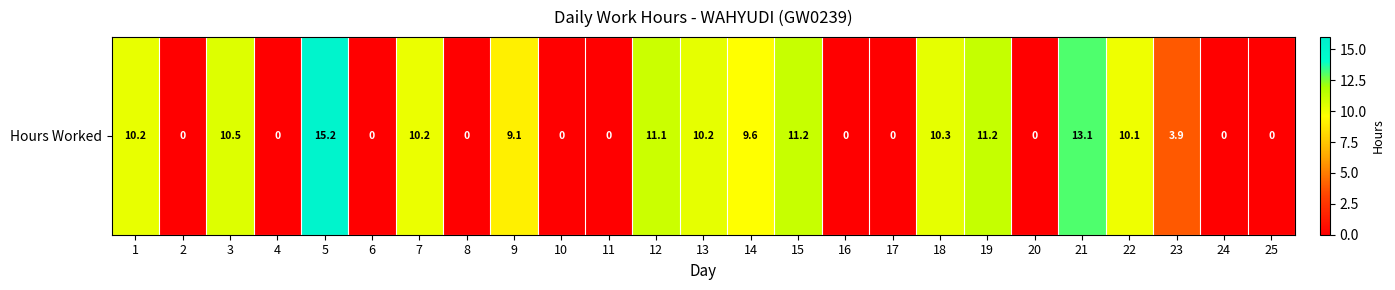

List the labels in order of value, smallest first.

2, 4, 6, 8, 10, 11, 16, 17, 20, 24, 25, 23, 9, 14, 22, 7, 1, 13, 18, 3, 12, 15, 19, 21, 5